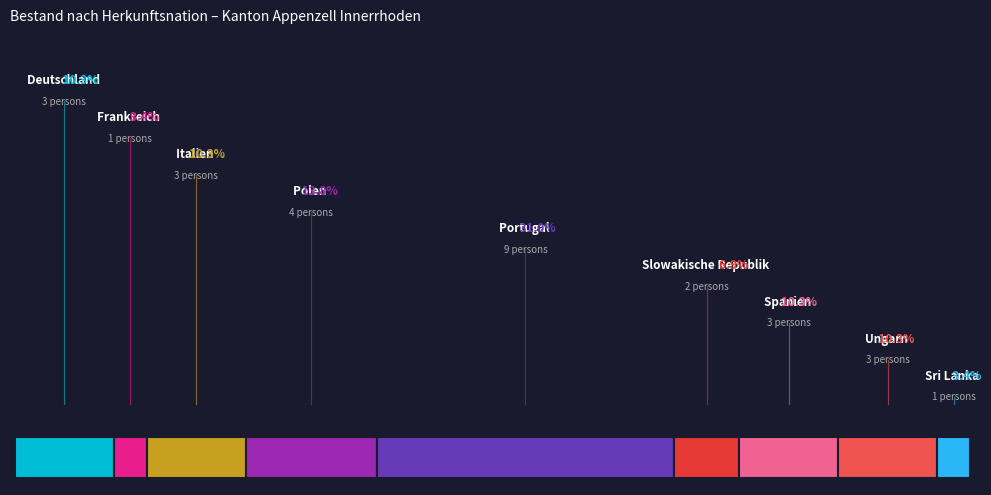

The Spanien slice represents 1% of the pie. True or false?

False